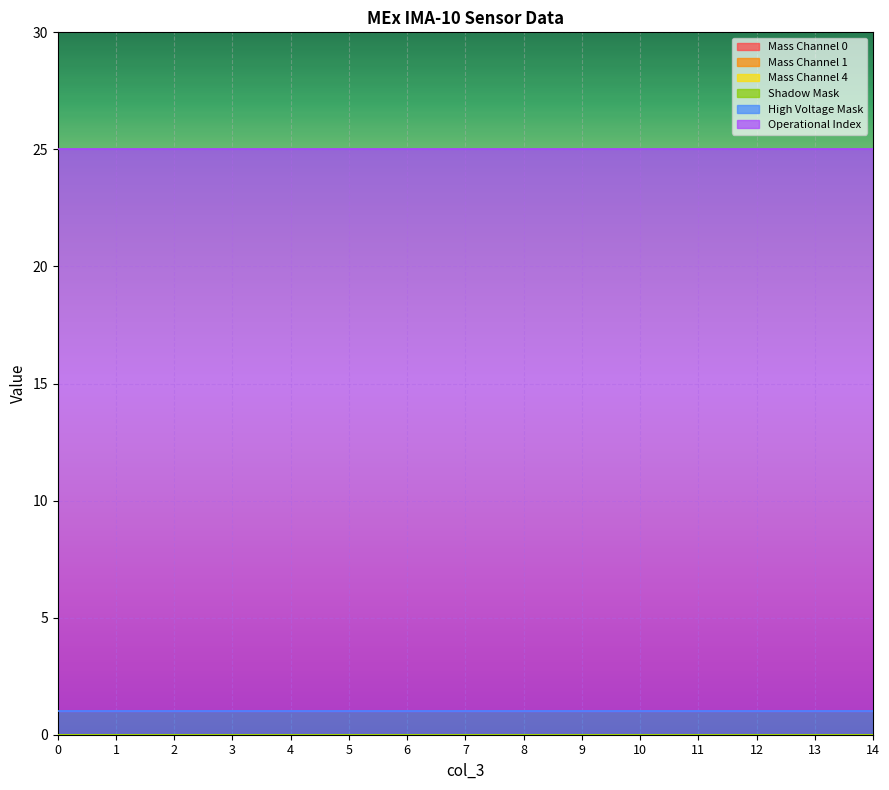

Reading right to left, what are all the values shown in this chart?

Mass Channel 0: 14=0	13=0	12=0	11=0	10=0	9=0	8=0	7=0	6=0	5=0	4=0	3=0	2=0	1=0	0=0
Mass Channel 1: 14=0	13=0	12=0	11=0	10=0	9=0	8=0	7=0	6=0	5=0	4=0	3=0	2=0	1=0	0=0
Mass Channel 4: 14=0	13=0	12=0	11=0	10=0	9=0	8=0	7=0	6=0	5=0	4=0	3=0	2=0	1=0	0=0
Shadow Mask: 14=0	13=0	12=0	11=0	10=0	9=0	8=0	7=0	6=0	5=0	4=0	3=0	2=0	1=0	0=0
High Voltage Mask: 14=1	13=1	12=1	11=1	10=1	9=1	8=1	7=1	6=1	5=1	4=1	3=1	2=1	1=1	0=1
Operational Index: 14=24	13=24	12=24	11=24	10=24	9=24	8=24	7=24	6=24	5=24	4=24	3=24	2=24	1=24	0=24